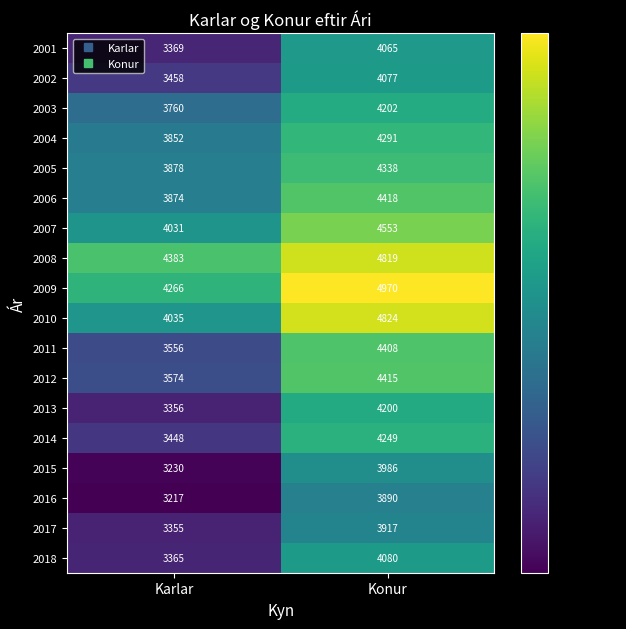

What is the total value across all series at Konur?

77702